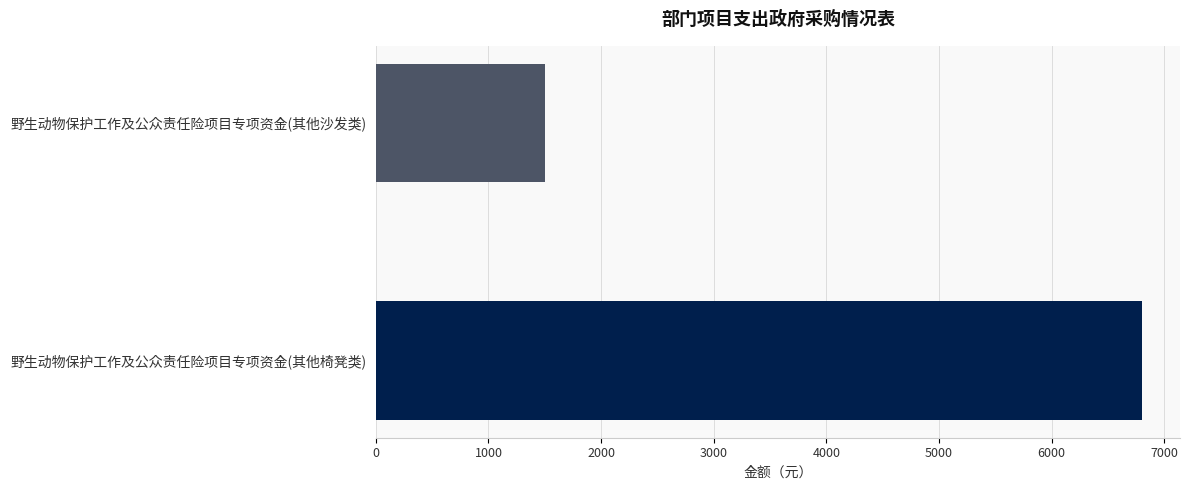

What is the label of the 2nd bar from the bottom?

野生动物保护工作及公众责任险项目专项资金(其他沙发类)